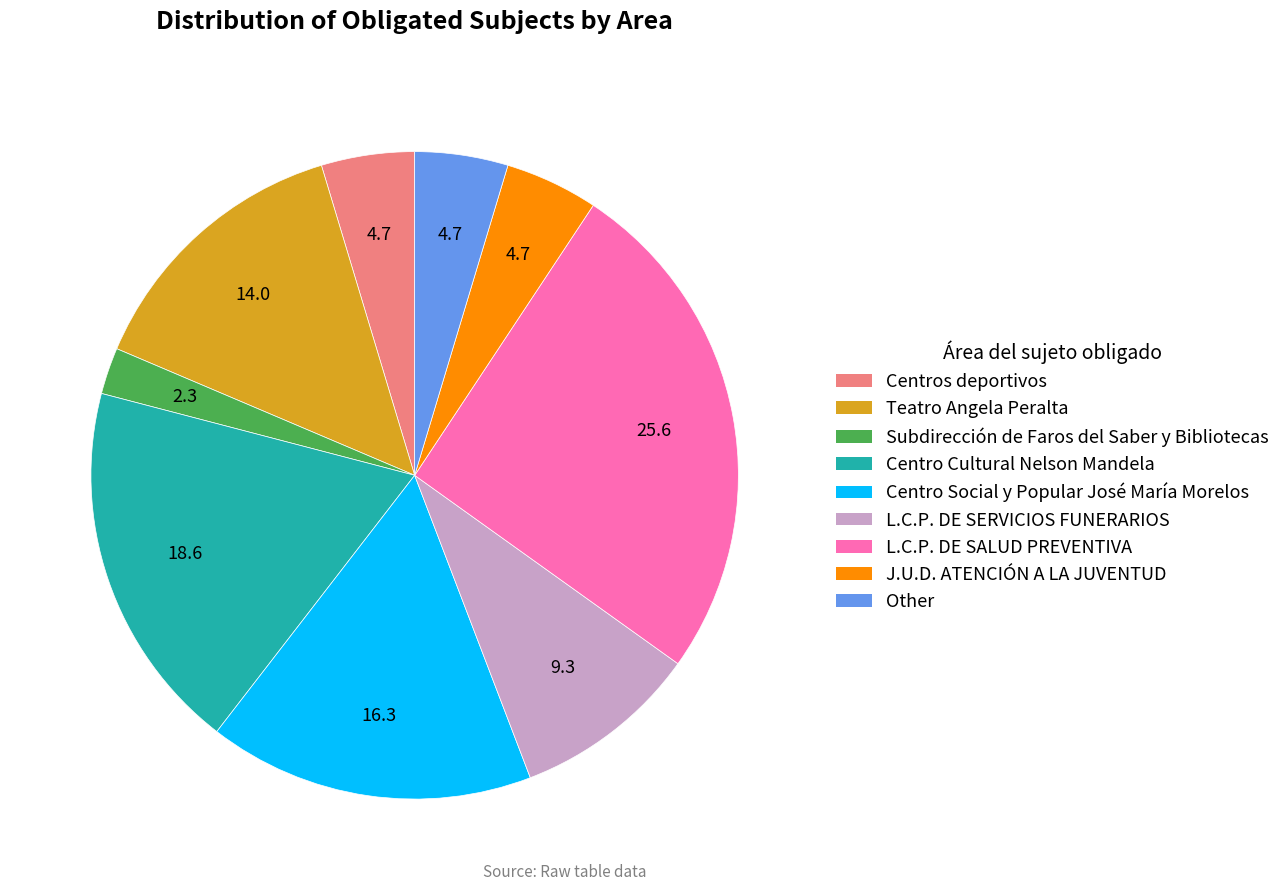

What is the largest slice in the pie chart?

L.C.P. DE SALUD PREVENTIVA